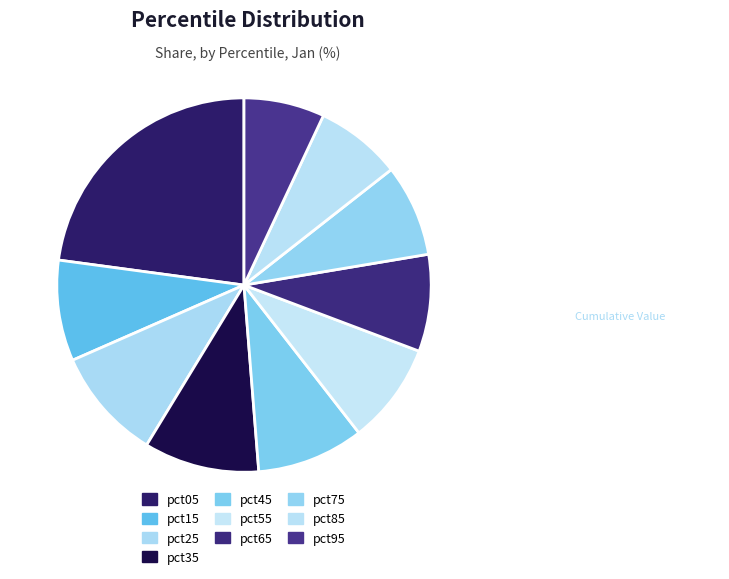

Approximately how many times larger is the value at pct95 compared to pct05?

0.3